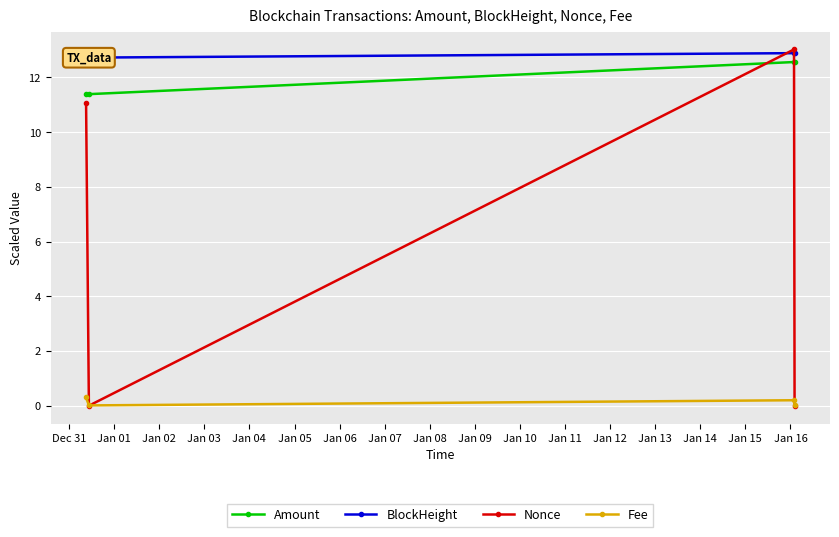

What is the lowest value of the Amount series?

11.4